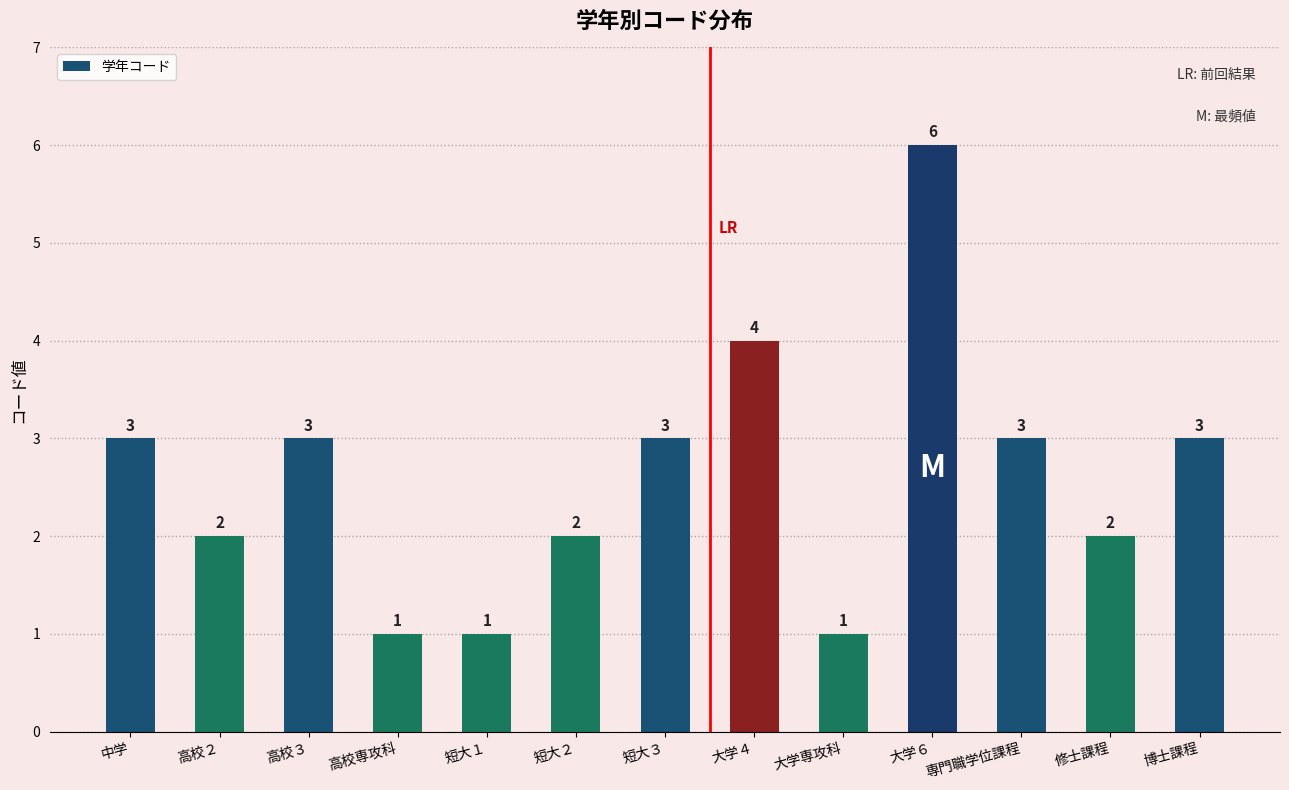

What is the value of the 12th bar from the left?

2